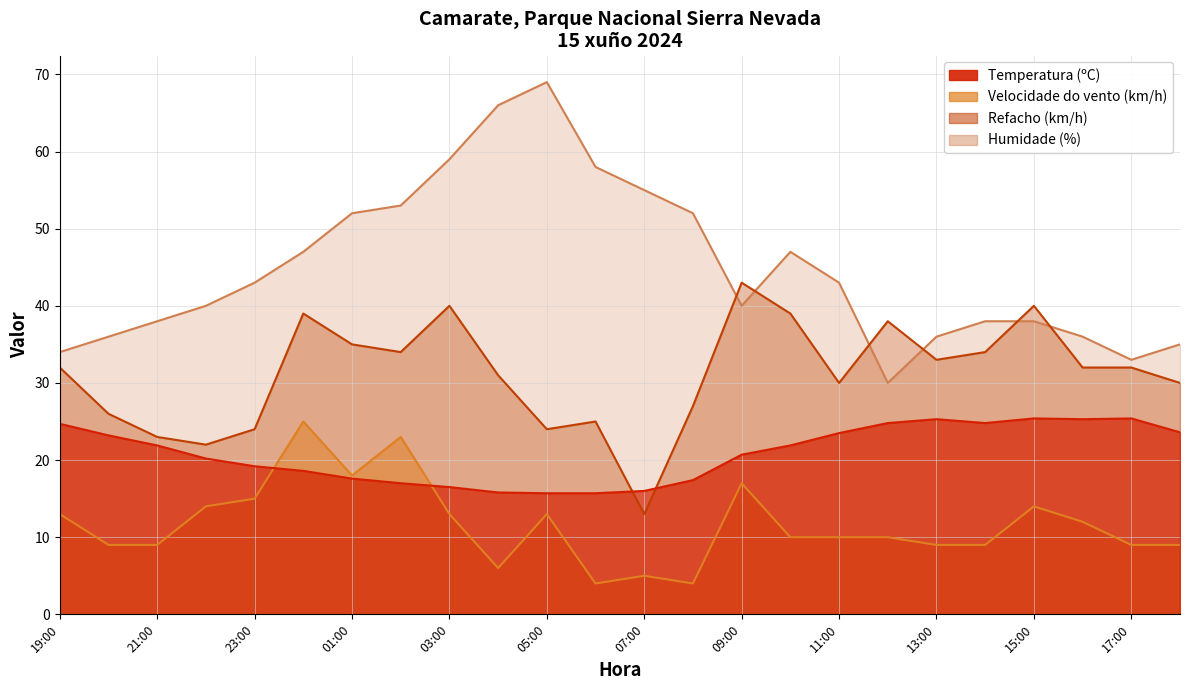

Does the chart have visible grid lines?

Yes